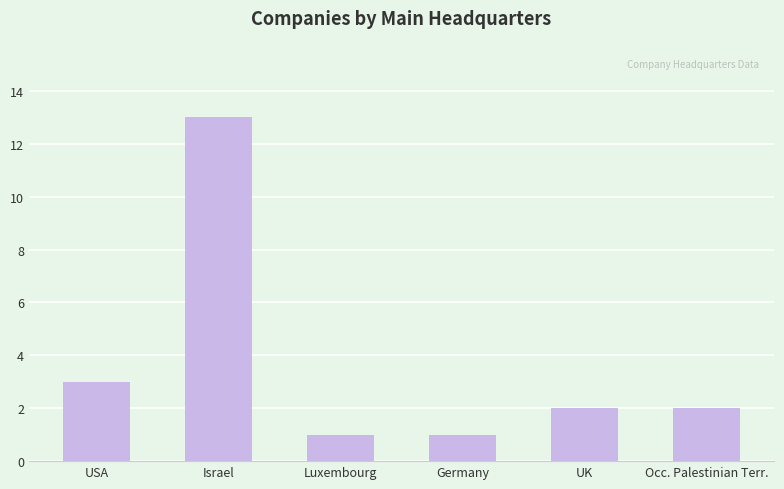

Between Luxembourg and Occ. Palestinian Terr., which is larger?

Occ. Palestinian Terr.